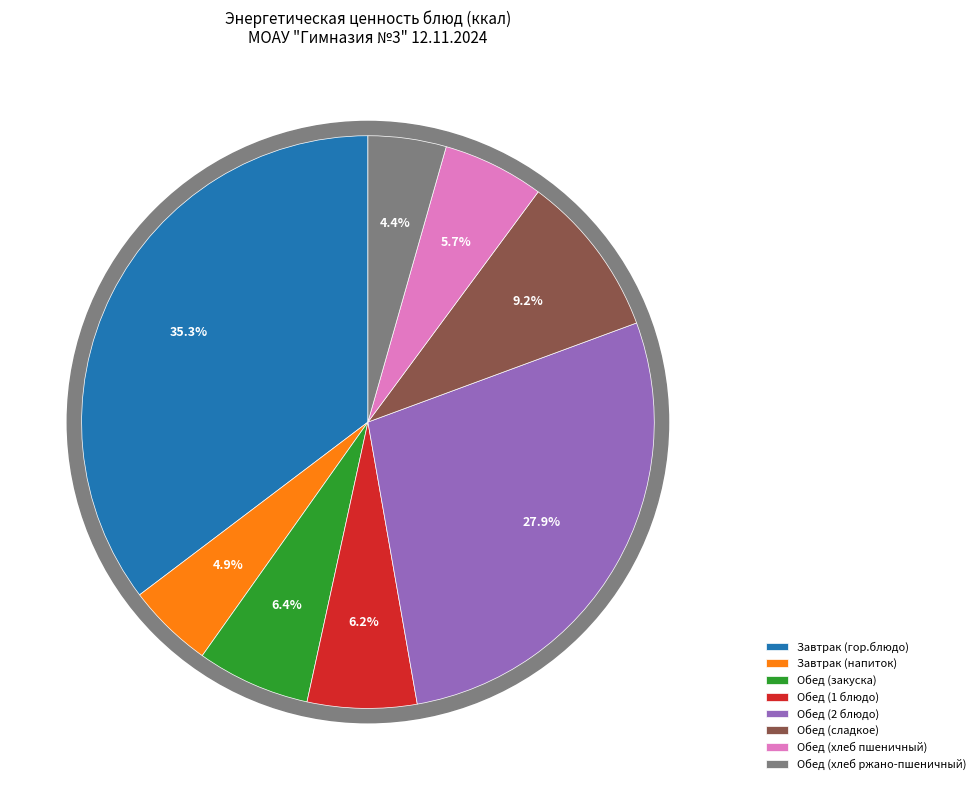

Between Завтрак (напиток) and Обед (2 блюдо), which is larger?

Обед (2 блюдо)